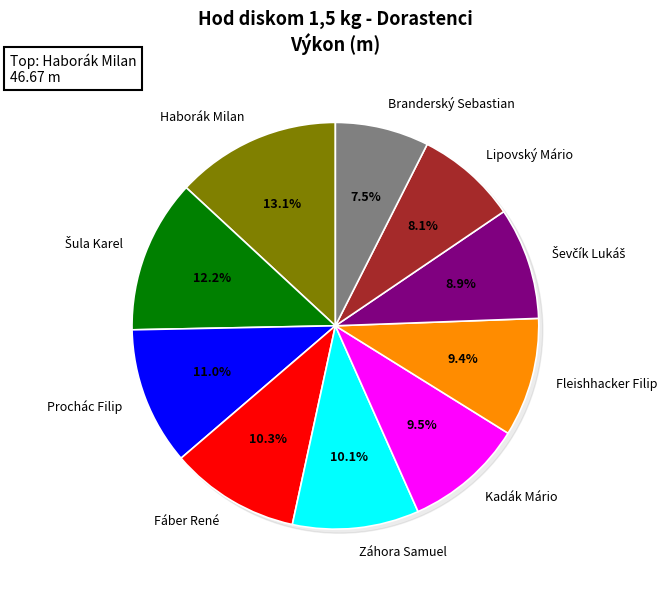

What portion of the pie excludes Šula Karel?

87.8%